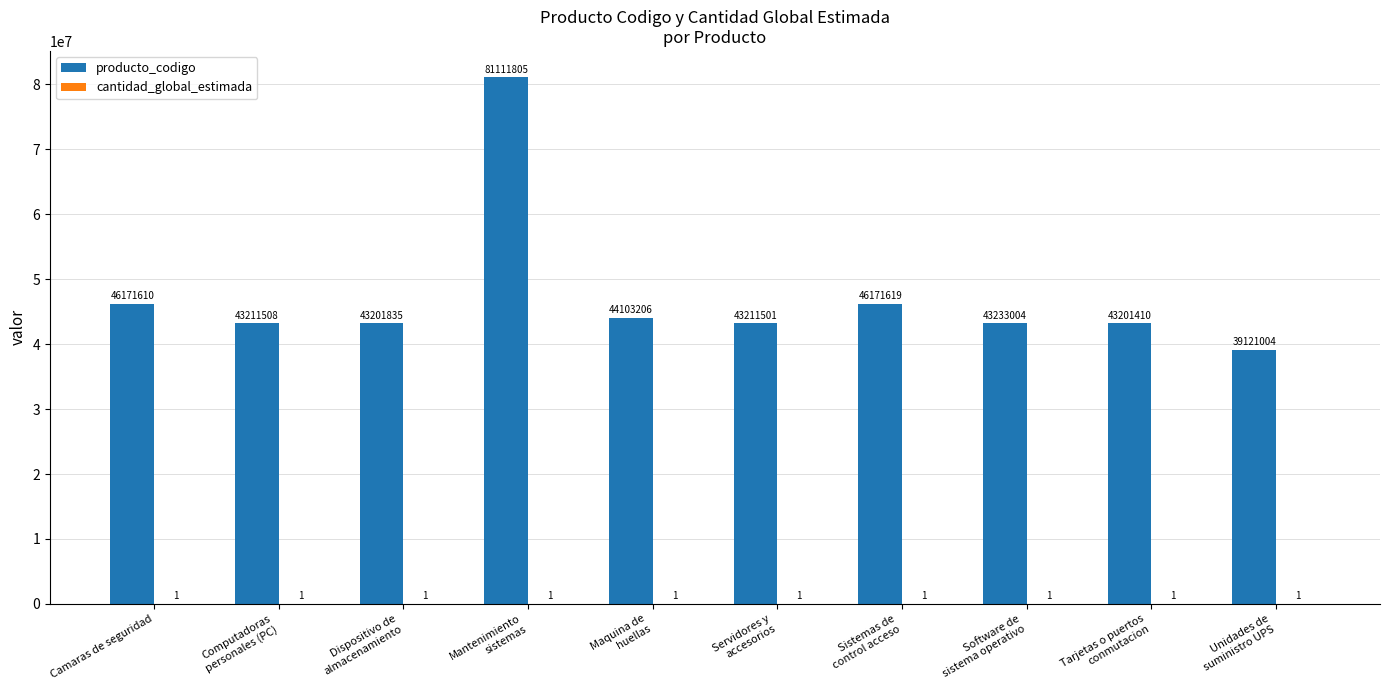

How many groups of bars are there?

10